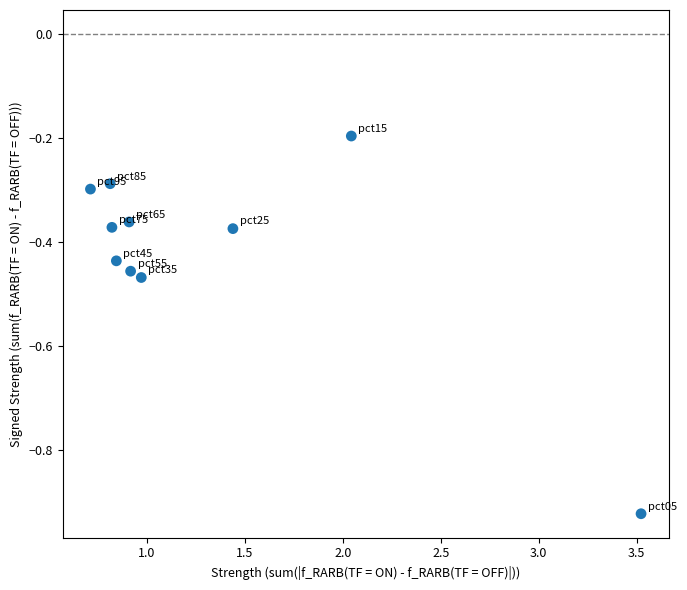

What is the average X value?

1.3